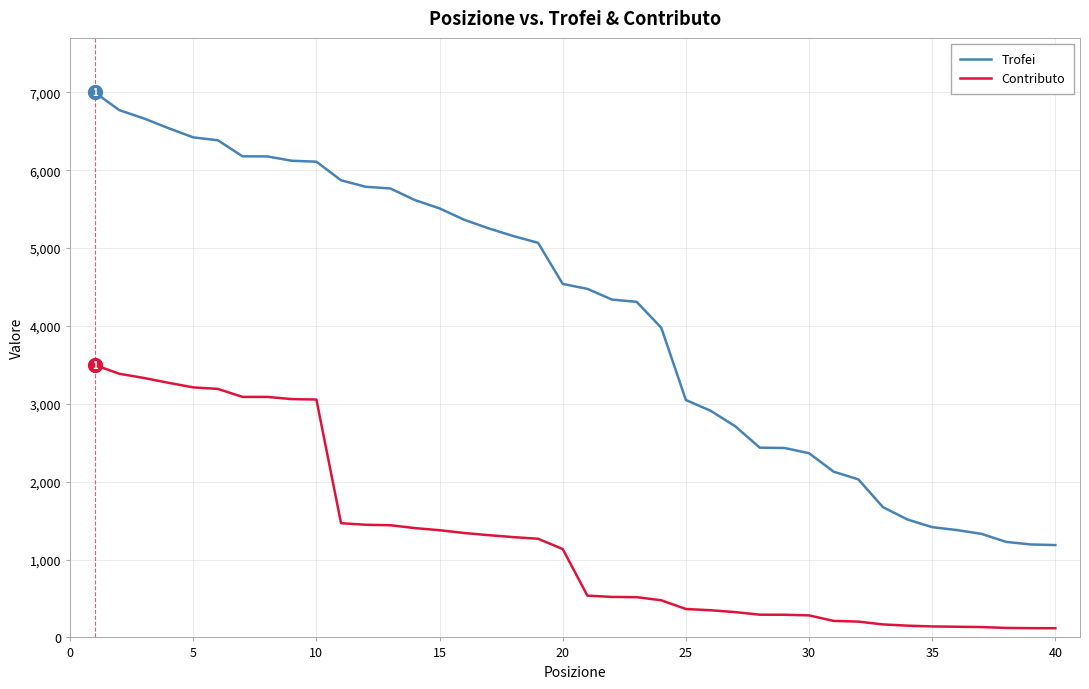

Which series has the largest range (max minus min)?

Trofei